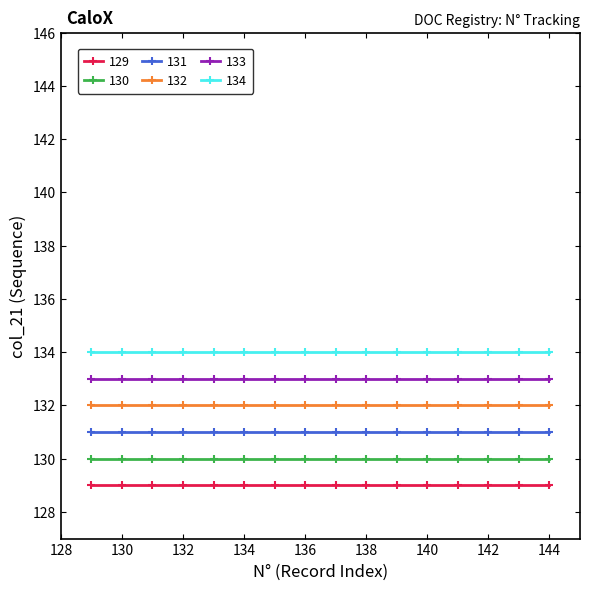

True or false: 131 and 132 cross at least once.

False